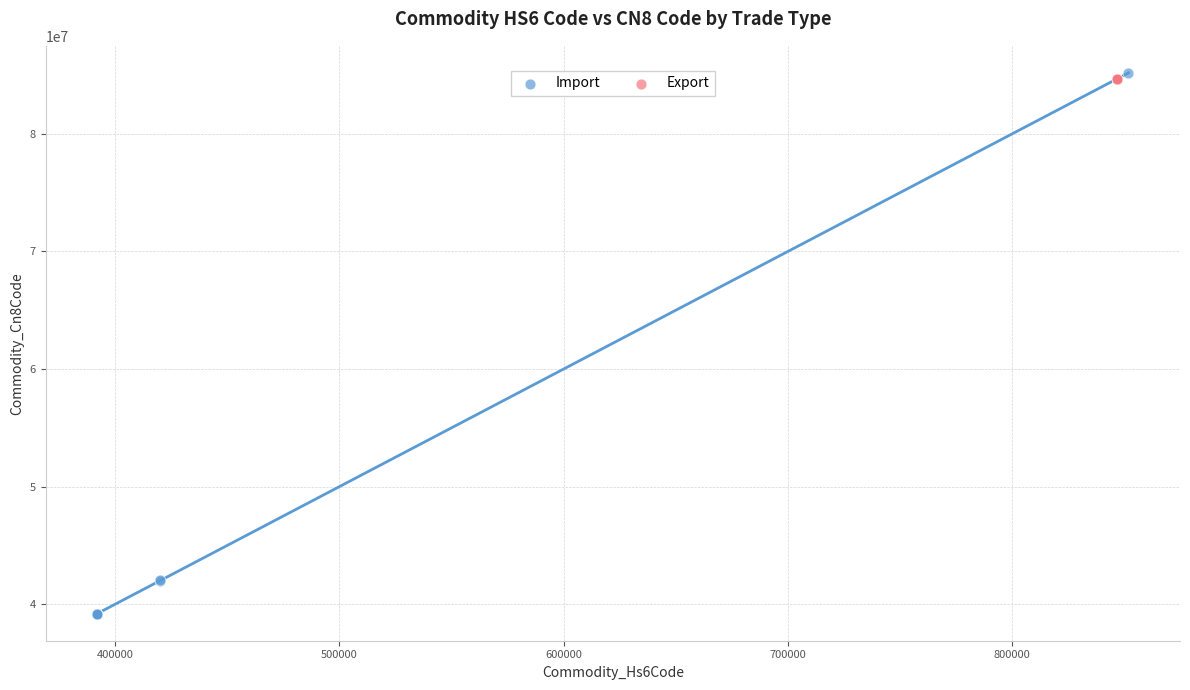

Which series contains the lowest Y value?

Import